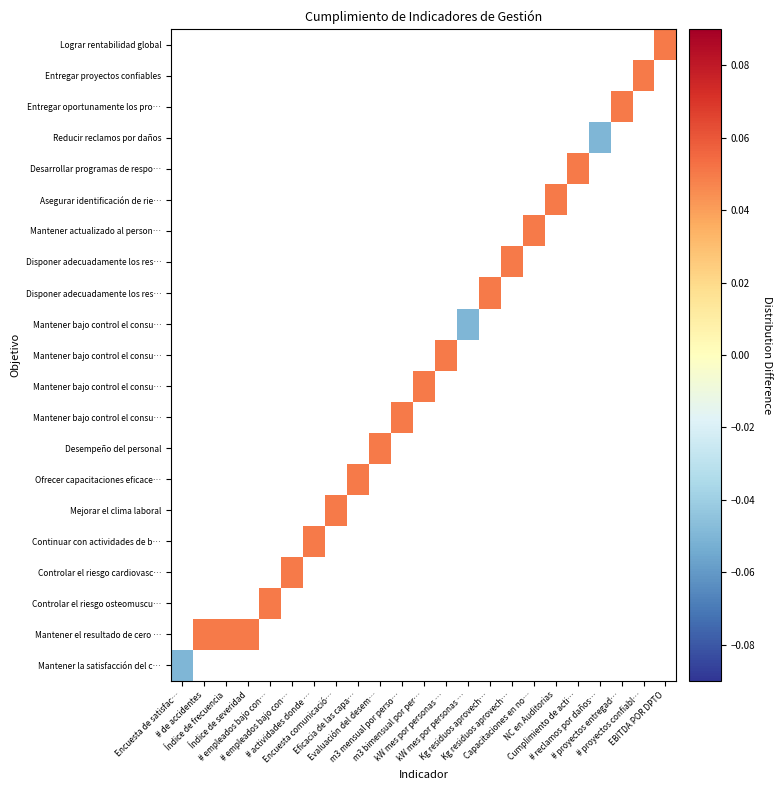

At how many categories does at least one series exceed 0?

20